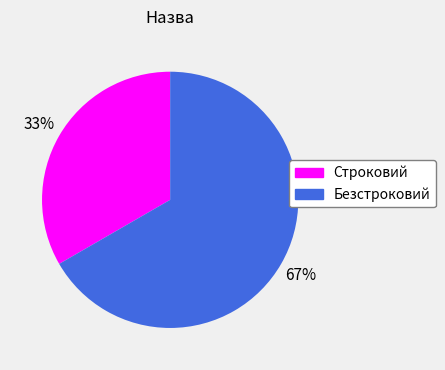

The Безстроковий slice represents 67% of the pie. True or false?

True